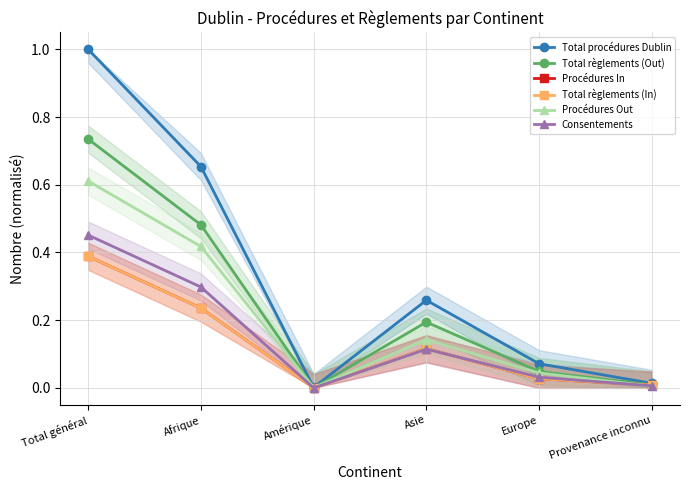

Which series has the largest total across all categories?

Total procédures Dublin